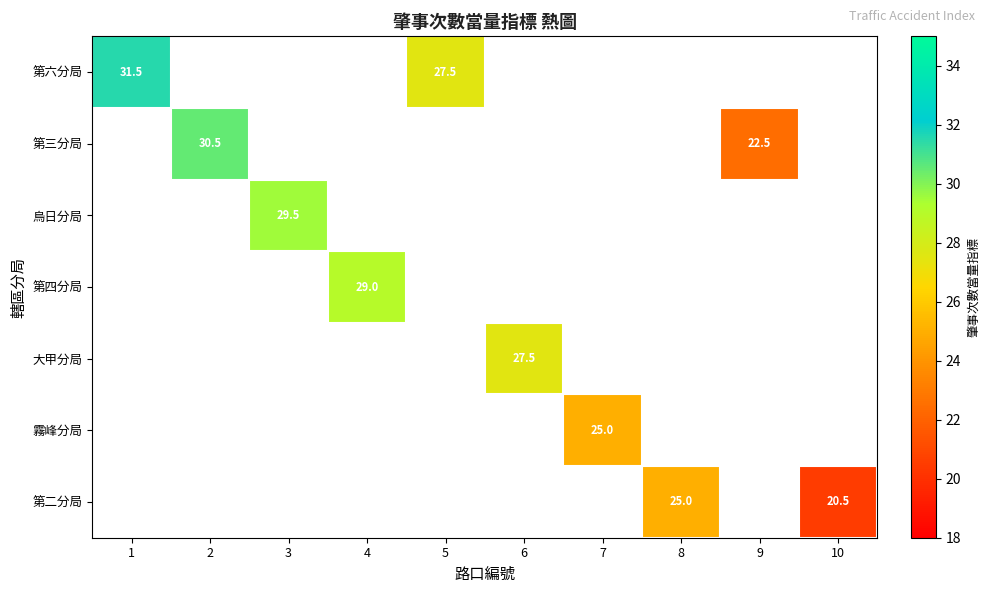

Count the number of data series in this chart.

7